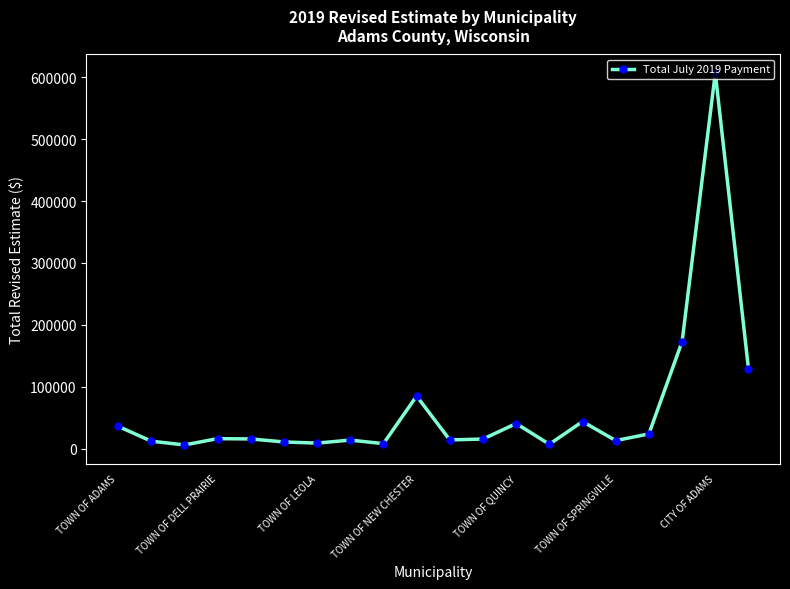

What is the sum of all values?

1278416.8